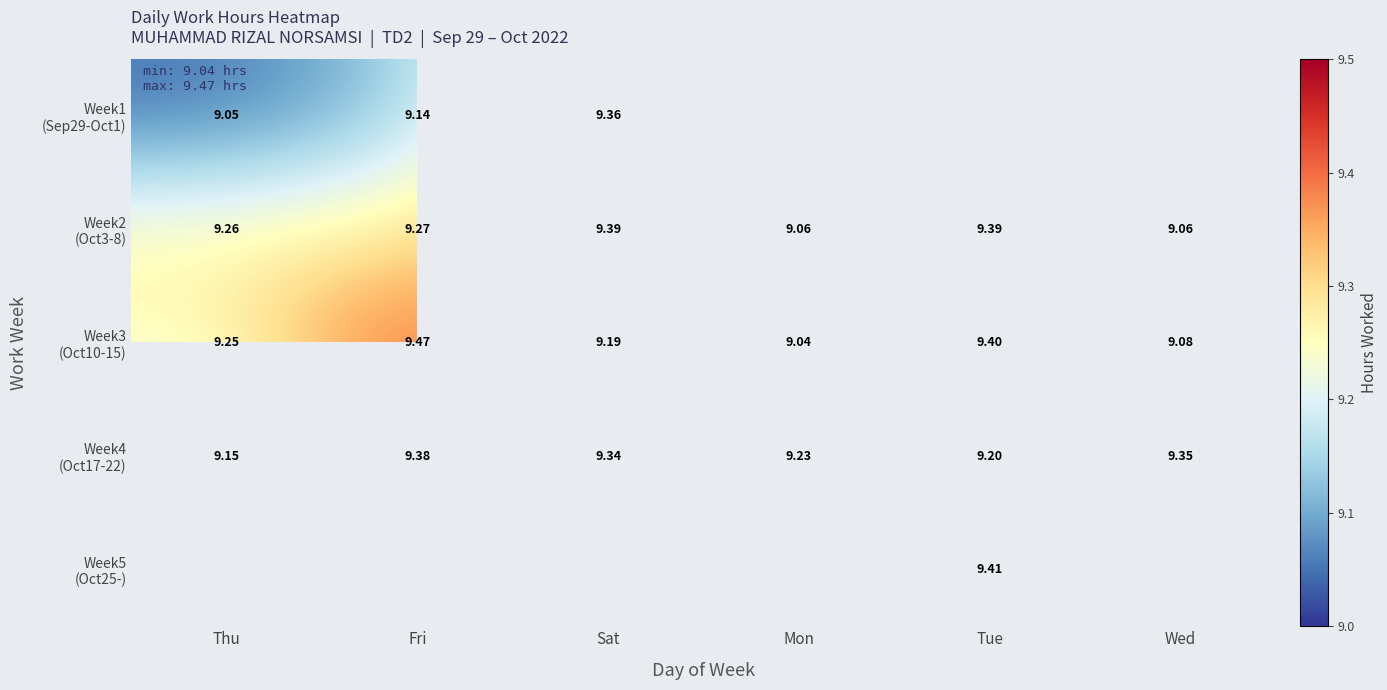

What is the average value of the Week4 (Oct17-22) series?

9.3